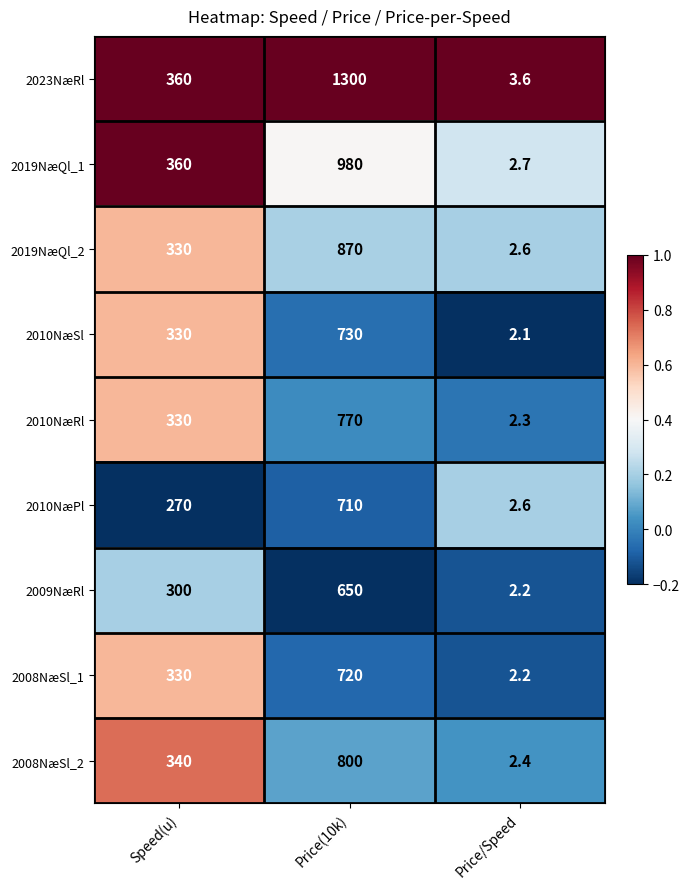

Rank the categories by 2019NæQl_2 value from lowest to highest.

Price/Speed, Speed(u), Price(10k)